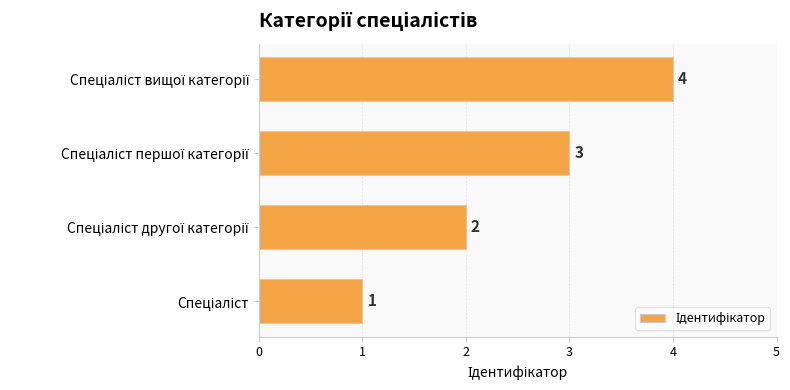

What is the greatest value displayed?

4